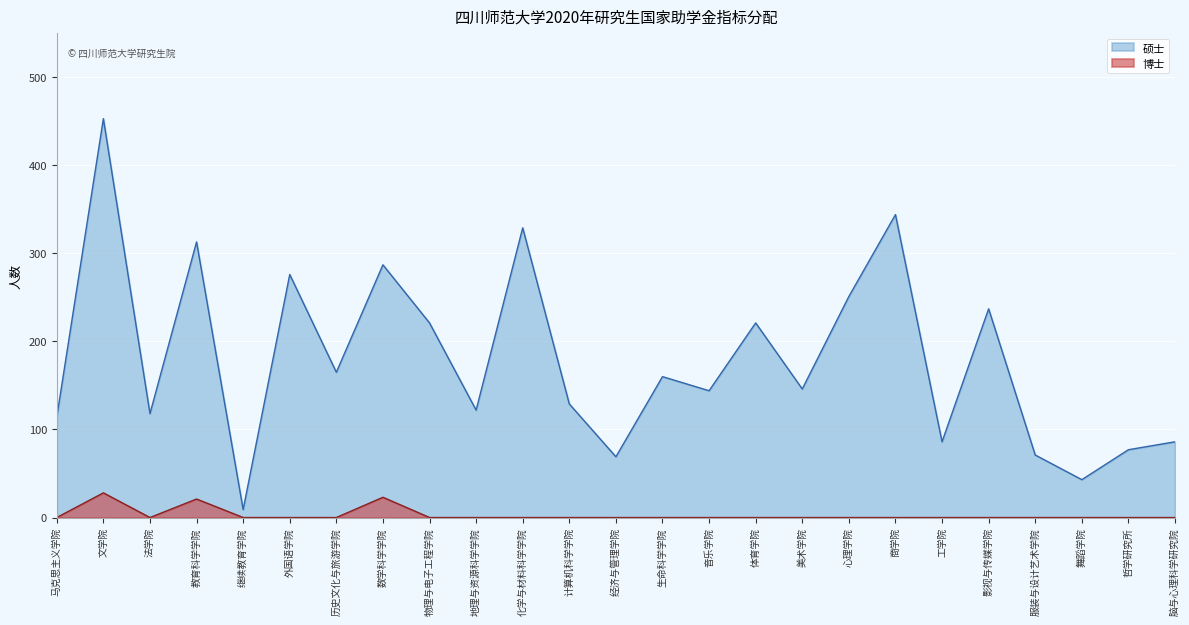

Which series has the largest range (max minus min)?

硕士